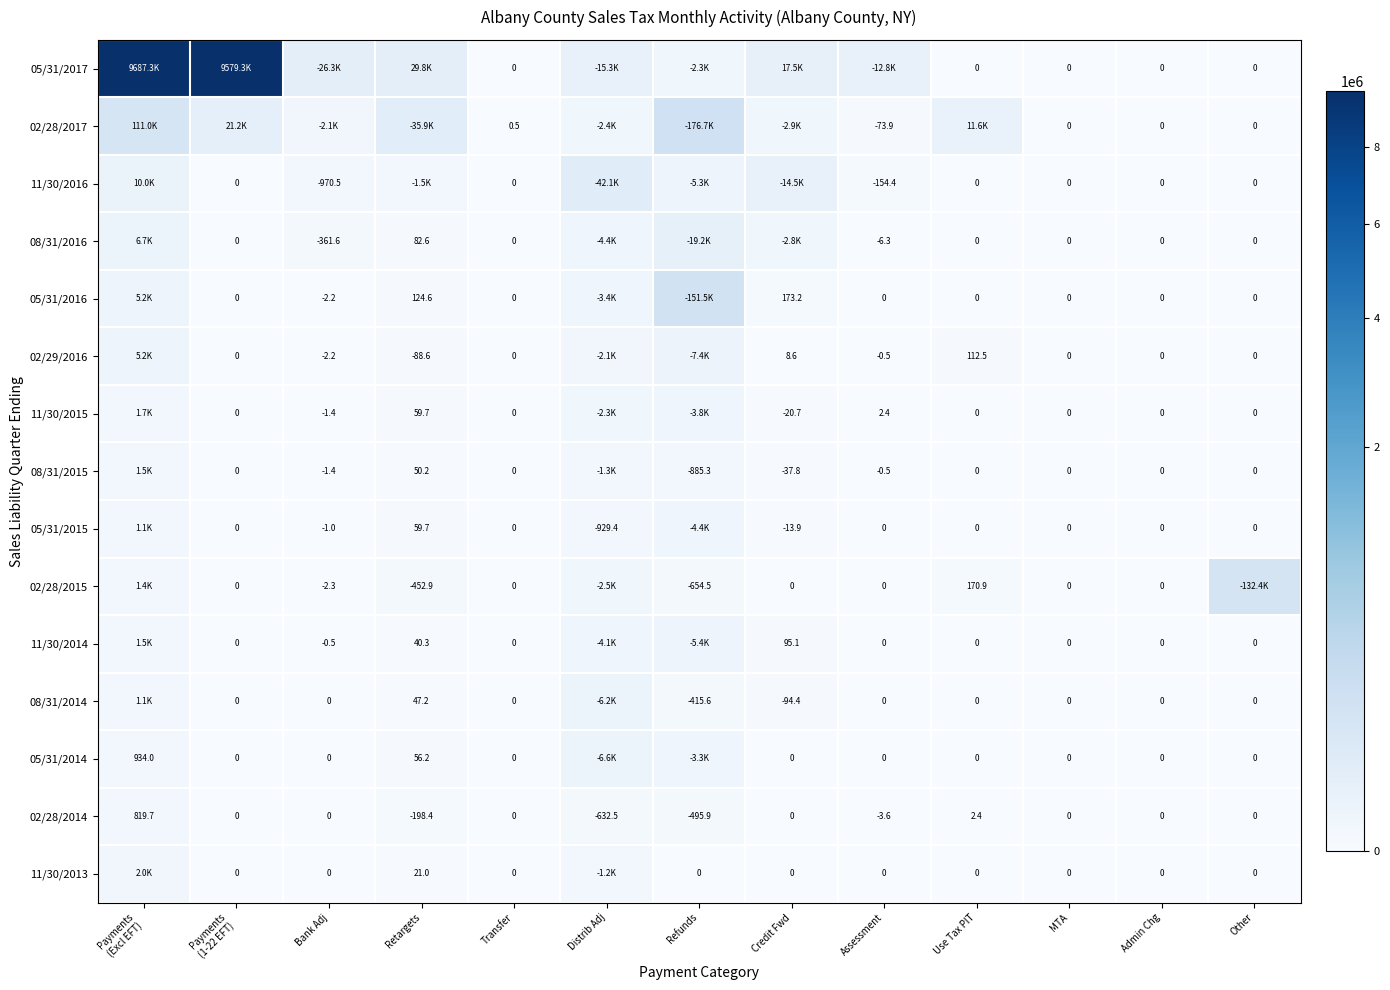

Which series has the largest total across all categories?

05/31/2017